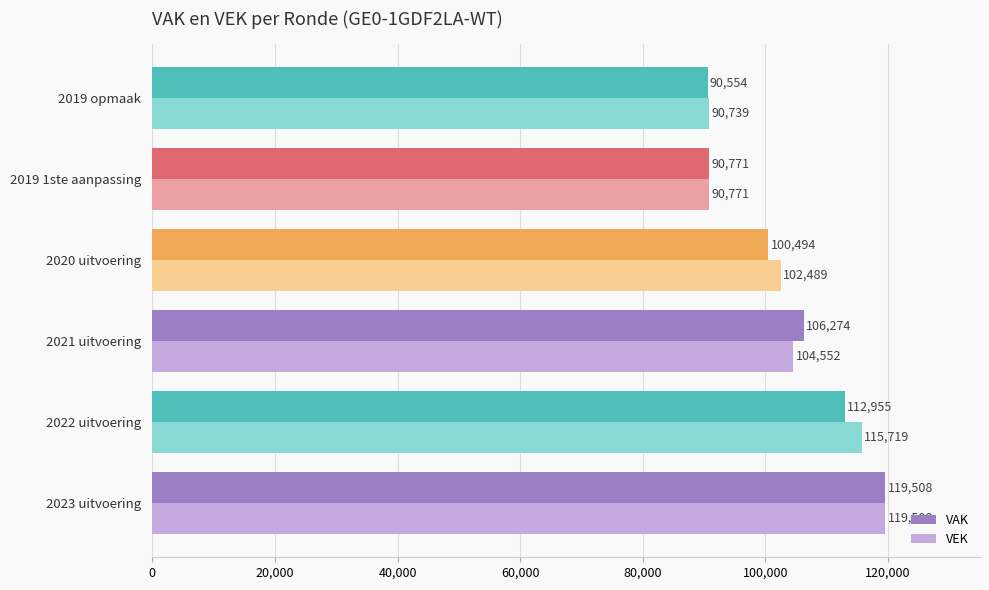

Is it true that VAK equals 77834 at 2023 uitvoering?

False